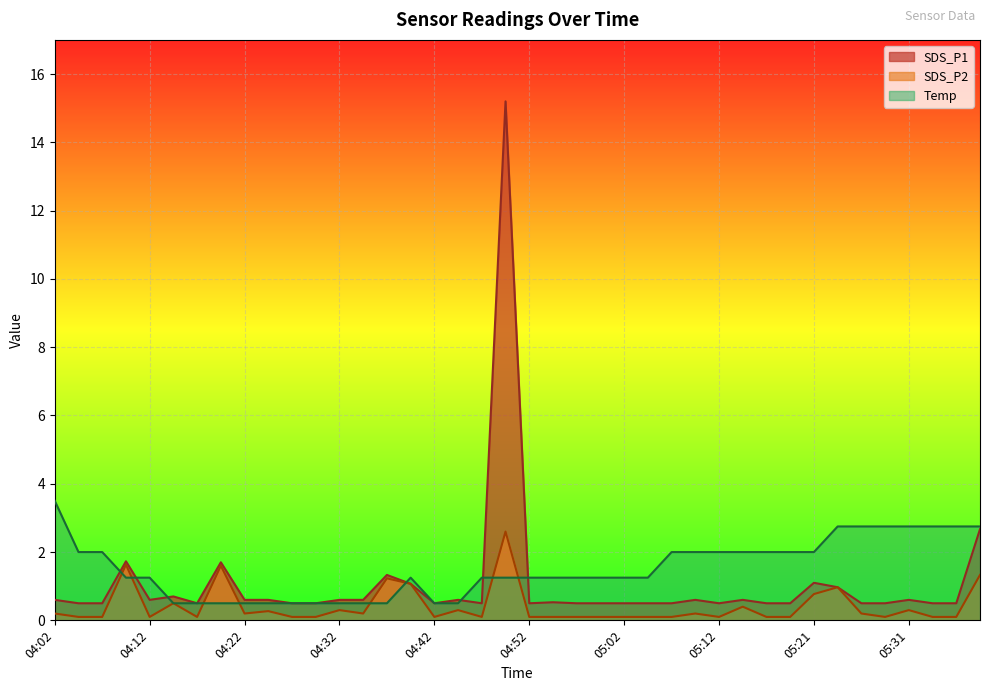

At which category is the sum across all series the highest?

04:49